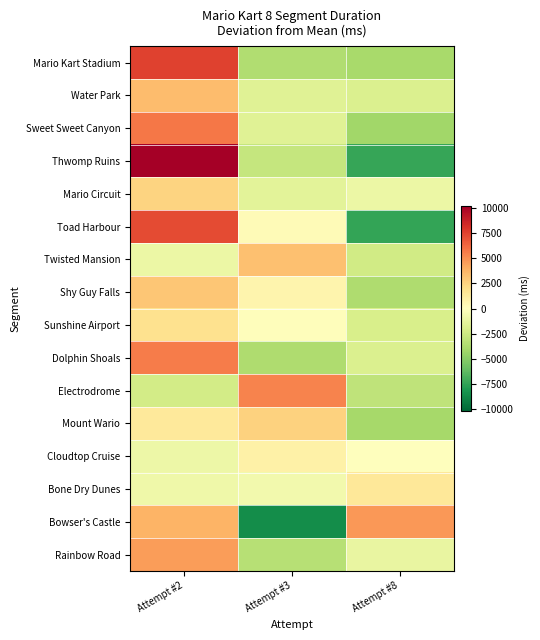

Rank the series by their maximum value, from highest to lowest.

Thwomp Ruins, Mario Kart Stadium, Toad Harbour, Sweet Sweet Canyon, Dolphin Shoals, Electrodrome, Bowser's Castle, Rainbow Road, Water Park, Twisted Mansion, Shy Guy Falls, Mount Wario, Mario Circuit, Sunshine Airport, Bone Dry Dunes, Cloudtop Cruise